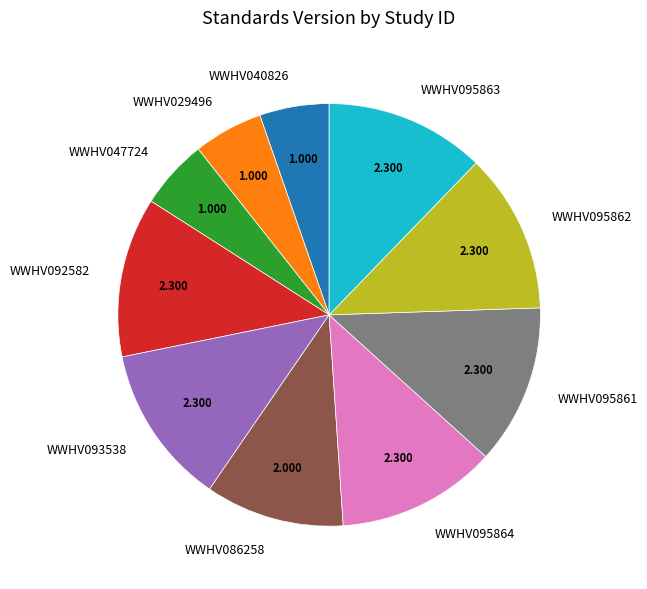

Do WWHV029496 and WWHV093538 together represent more than half of the pie?

No